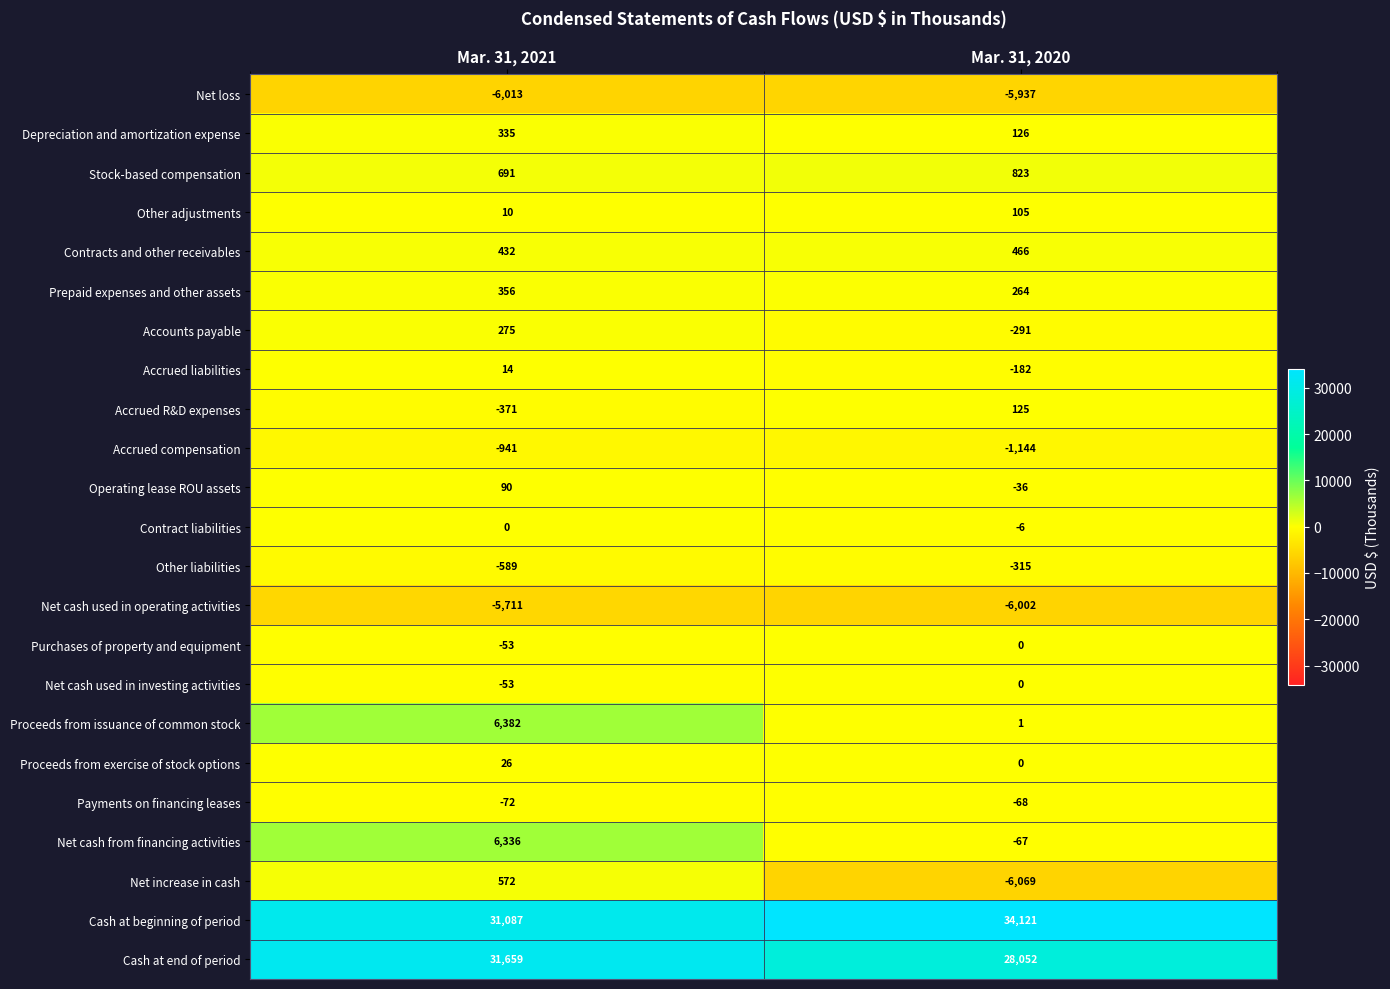

At which category is the sum across all series the highest?

Mar. 31, 2021